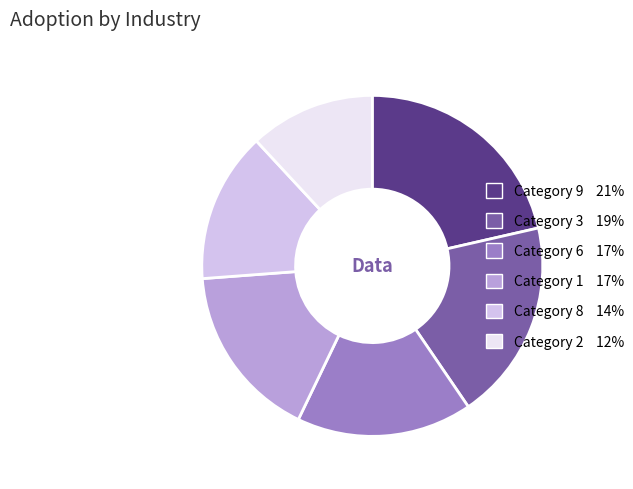

Is there any slice that represents more than half of the pie?

No